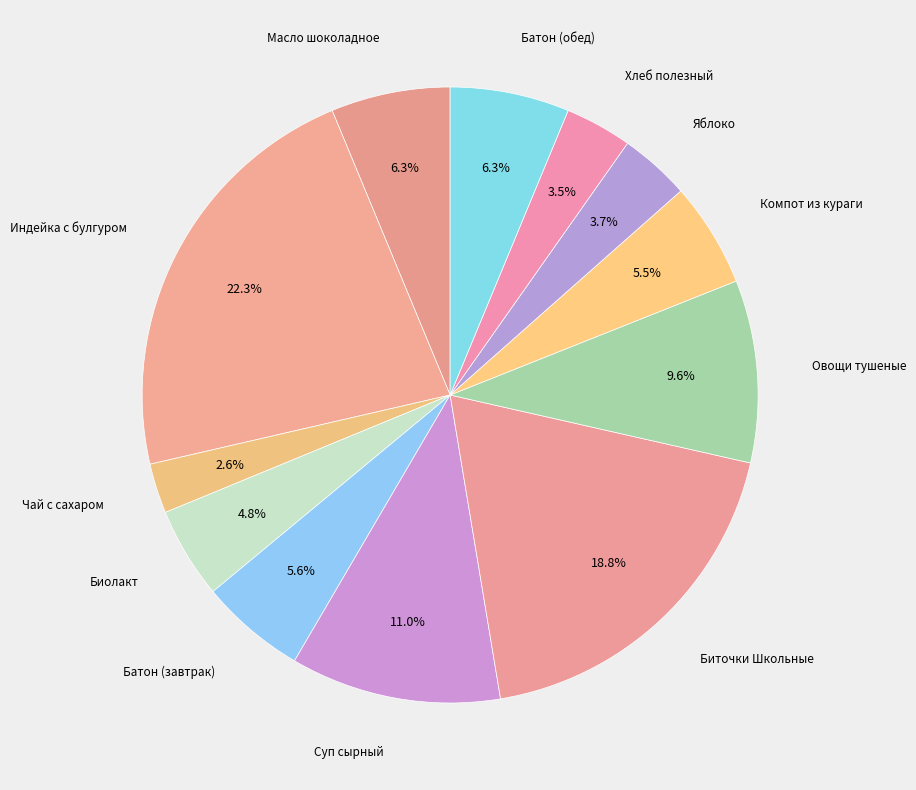

How many slices are in this pie chart?

12